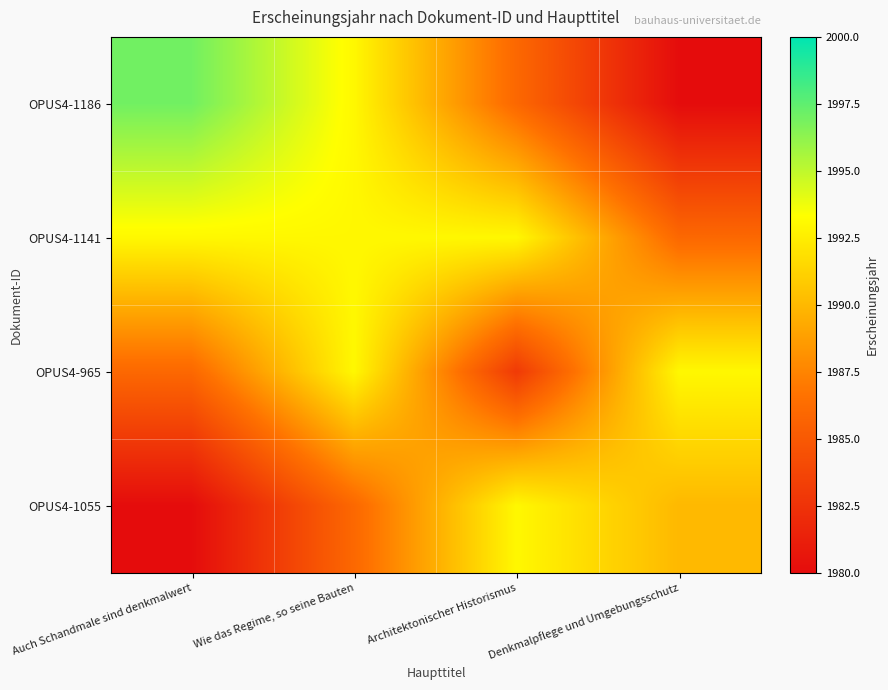

What is the minimum value shown in the chart?

1980